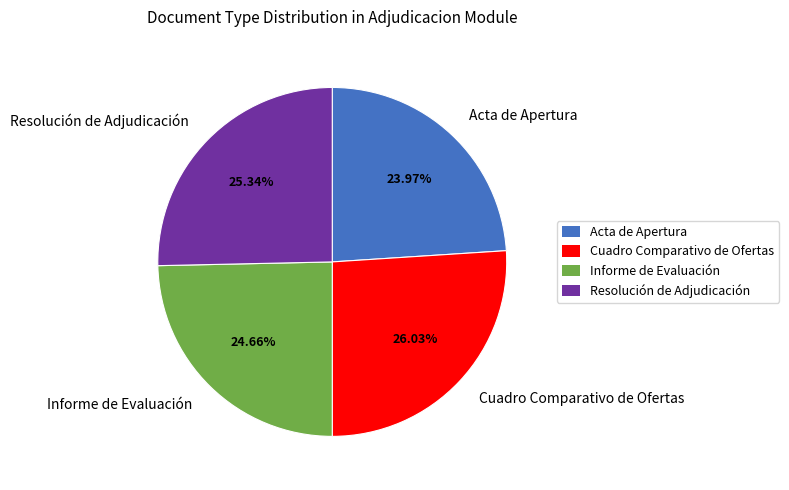

To the nearest percent, what is the difference between the largest and smallest slice percentages?

2%